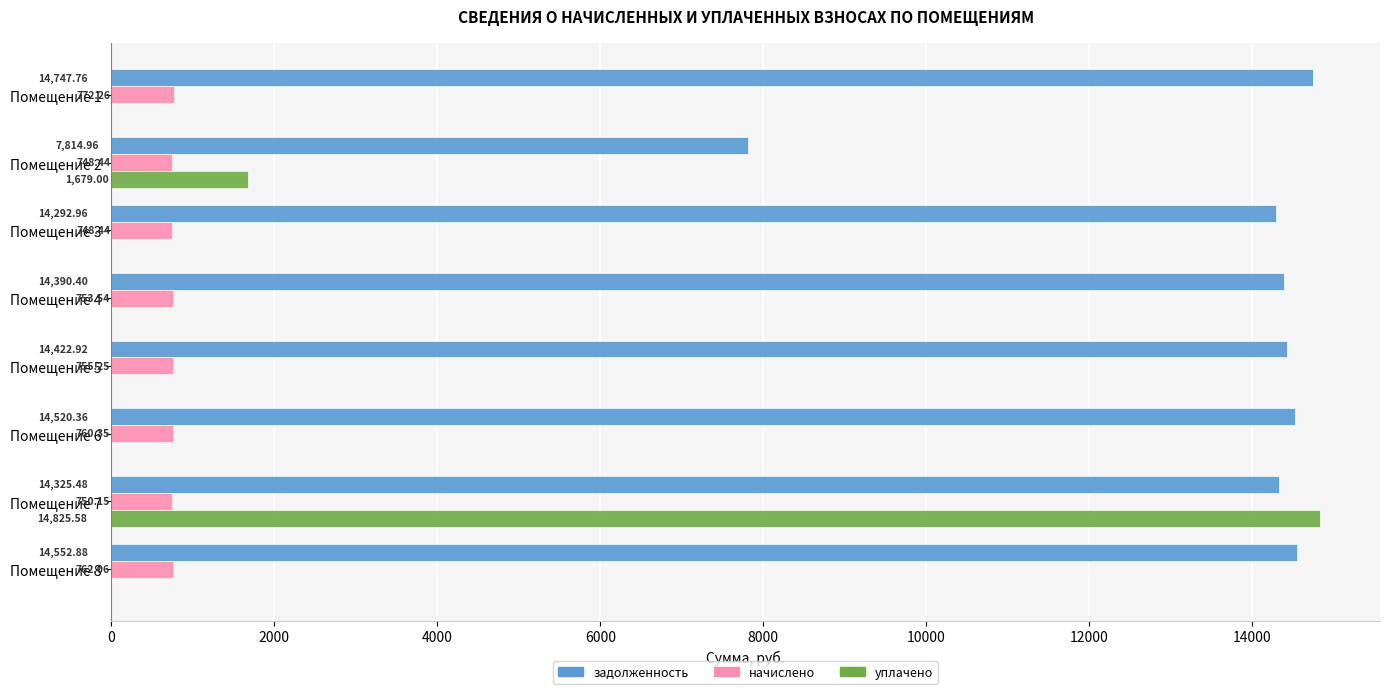

Between Помещение 3 and Помещение 6, which series saw the biggest shift?

задолженность